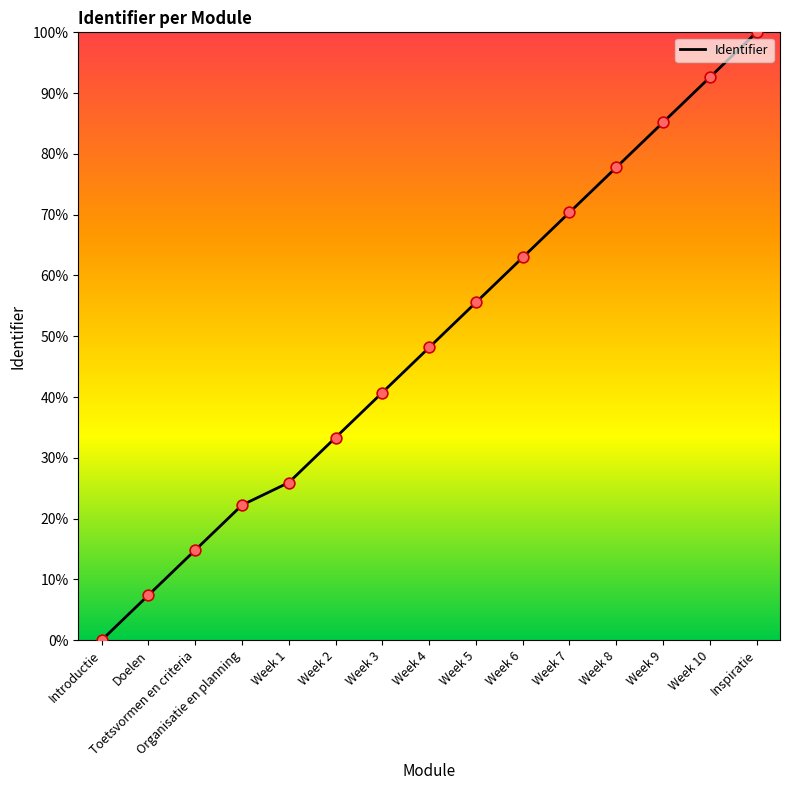

Between Week 7 and Week 9, which is larger?

Week 9